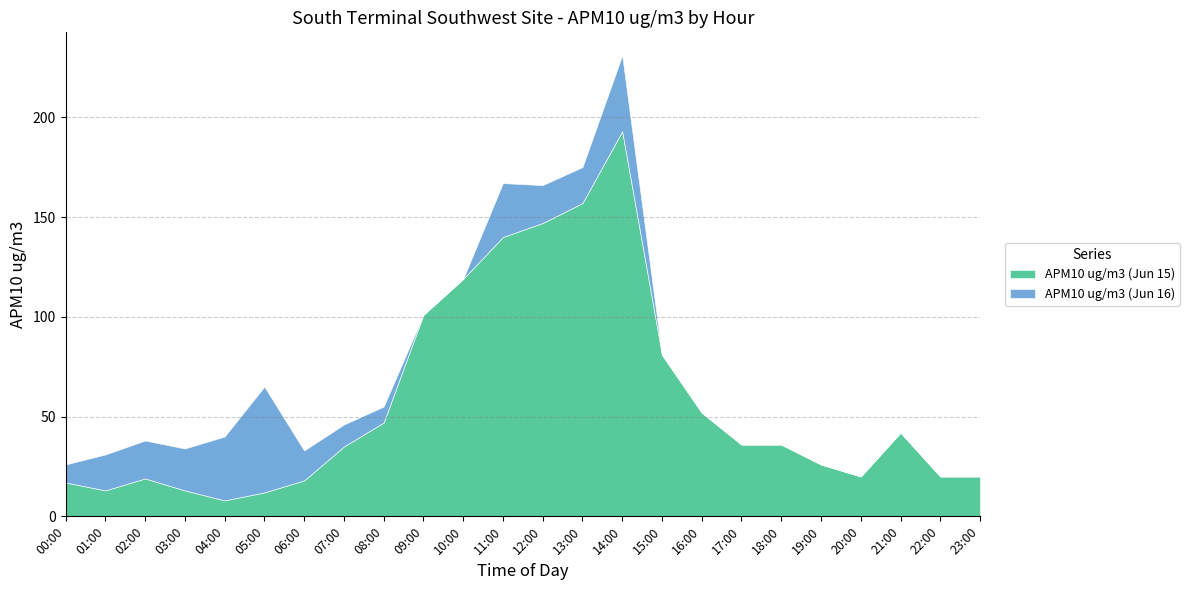

What position from the right is 17:00?

7